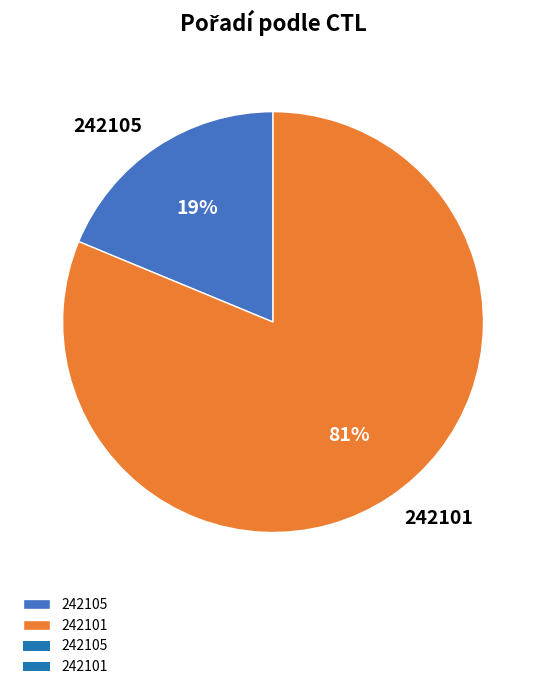

To the nearest percent, what is the average slice percentage?

50%